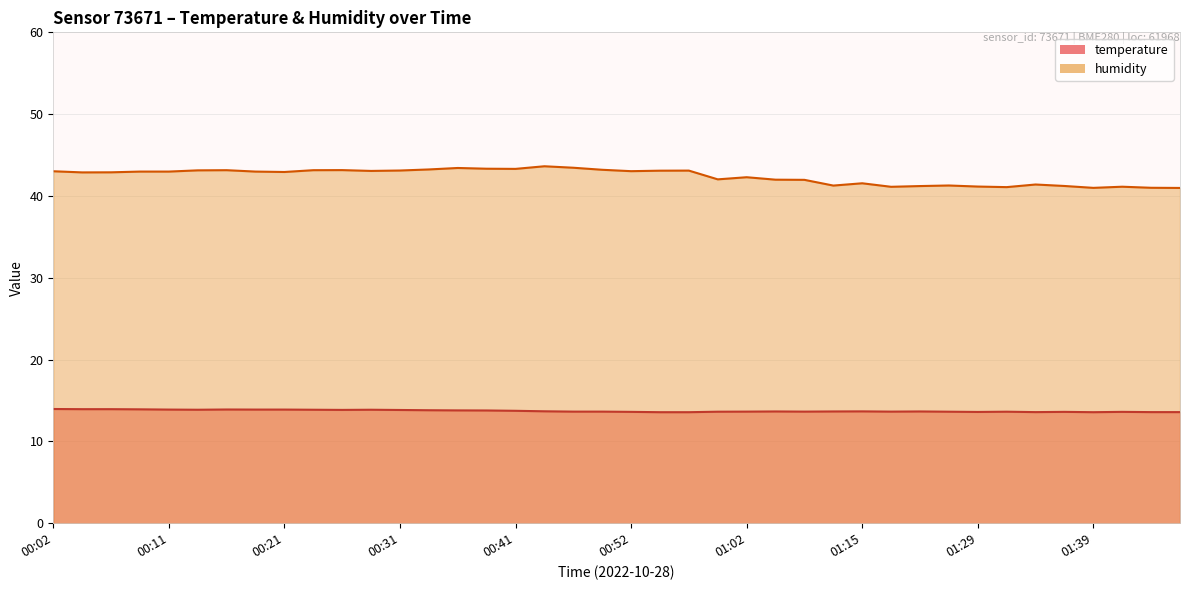

What are all the series names shown in the legend?

temperature, humidity